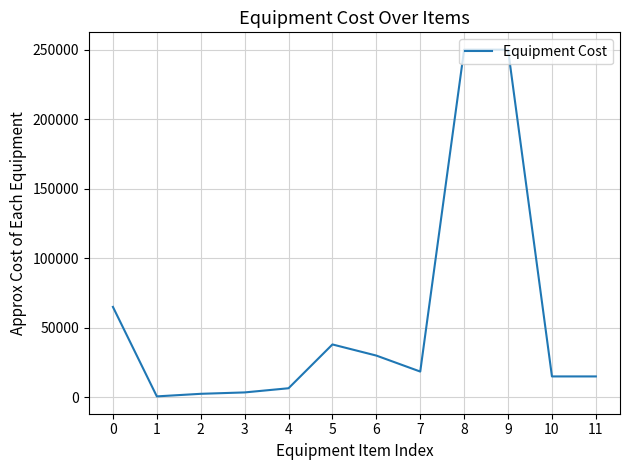

Does the chart have visible grid lines?

Yes